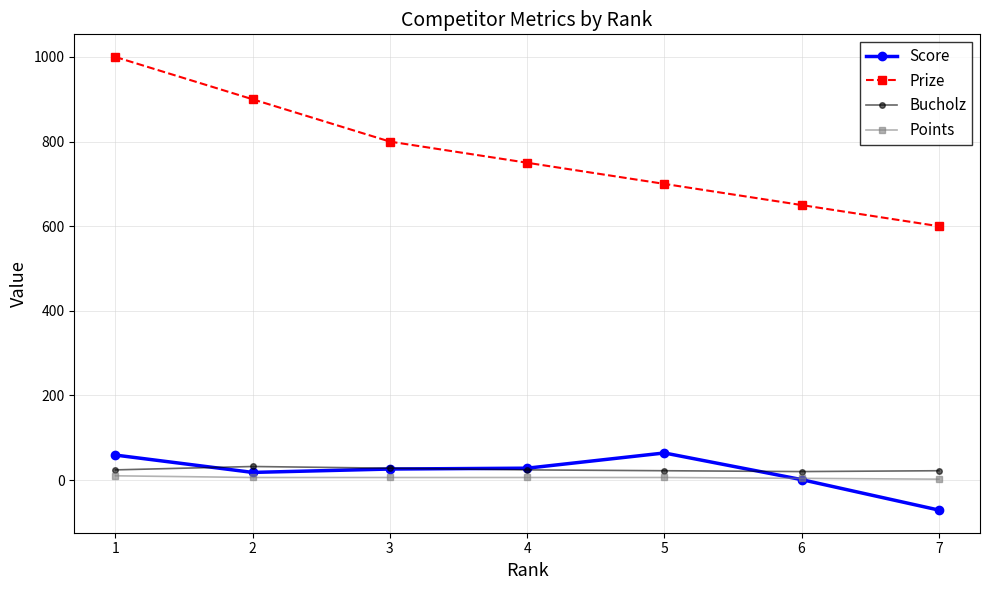

How many data points in Prize are less than 750?

3